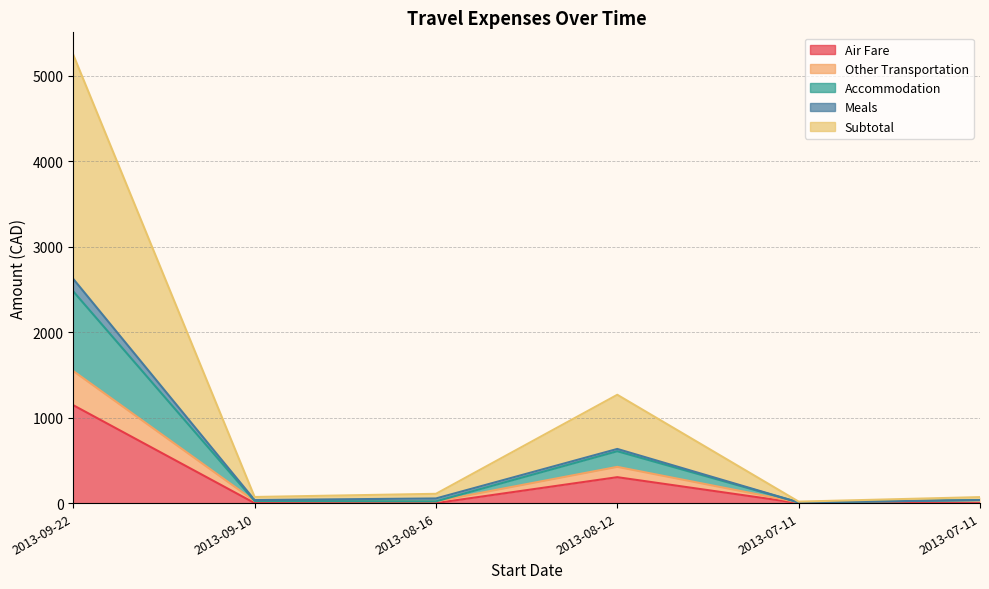

Count the number of categories in the chart.

6